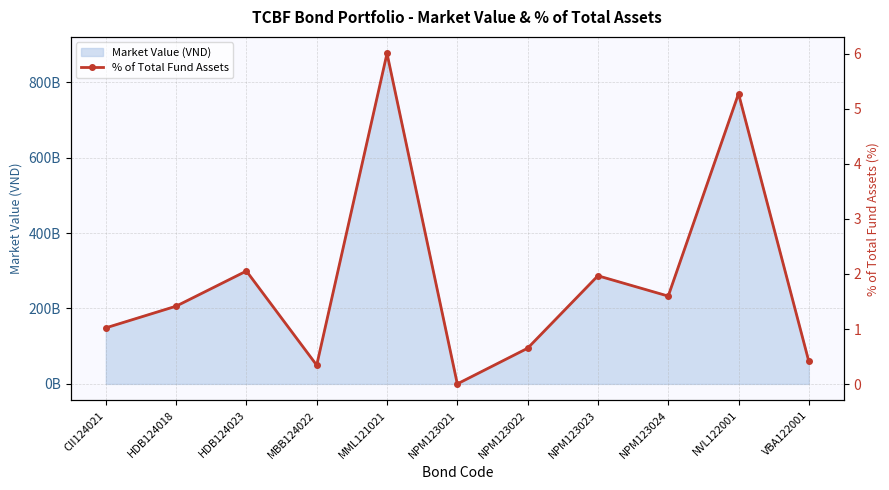

What is the label of the 3rd point from the left?

HDB124023